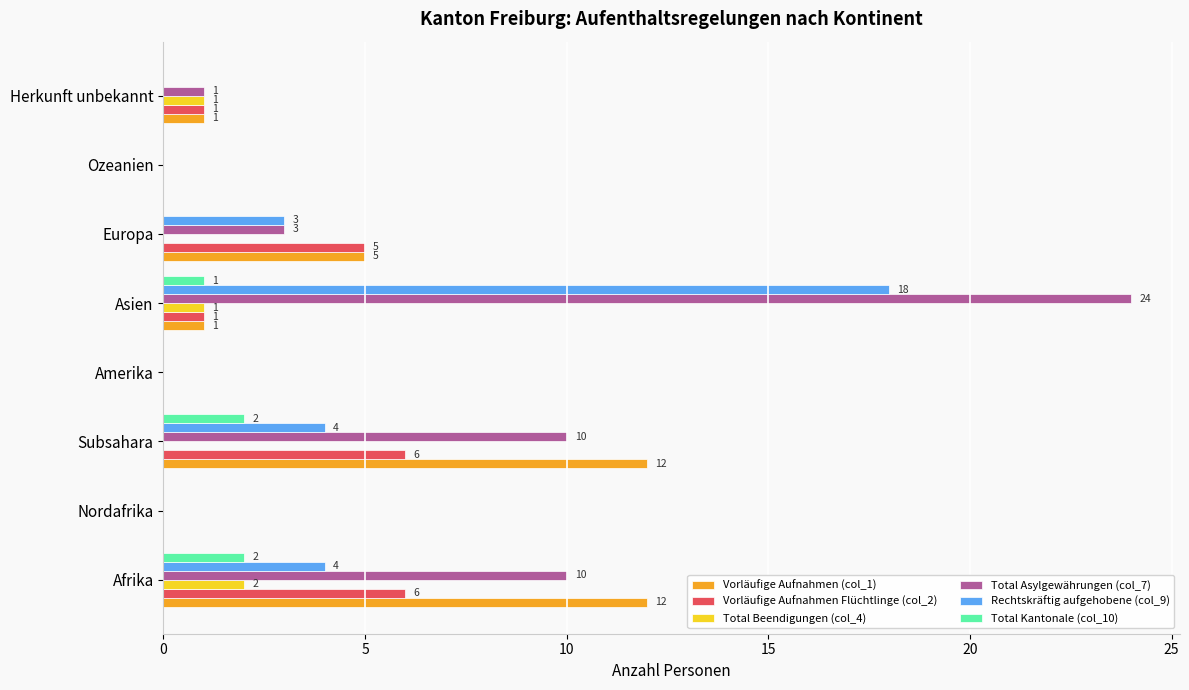

Which series changed the most between Afrika and Ozeanien?

Vorläufige Aufnahmen (col_1)